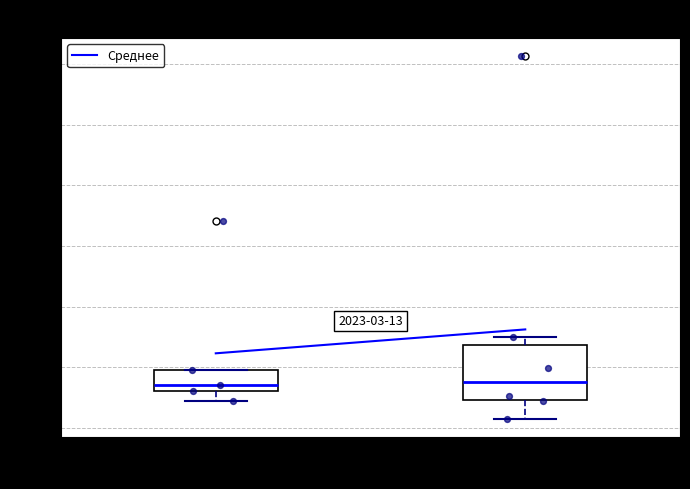

Comparing the boxes themselves (not the whiskers), which one is the tallest?

Обед